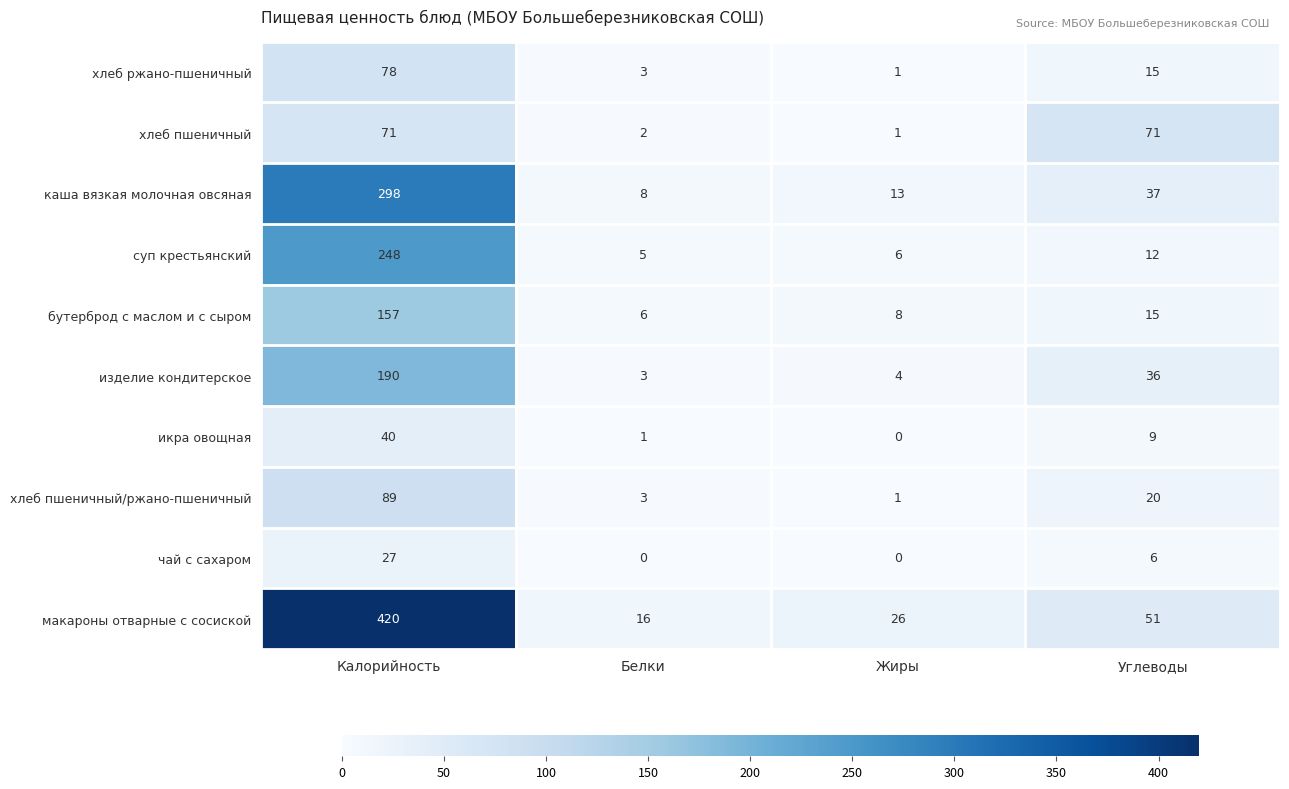

Between Белки and Углеводы, which series saw the biggest shift?

хлеб пшеничный